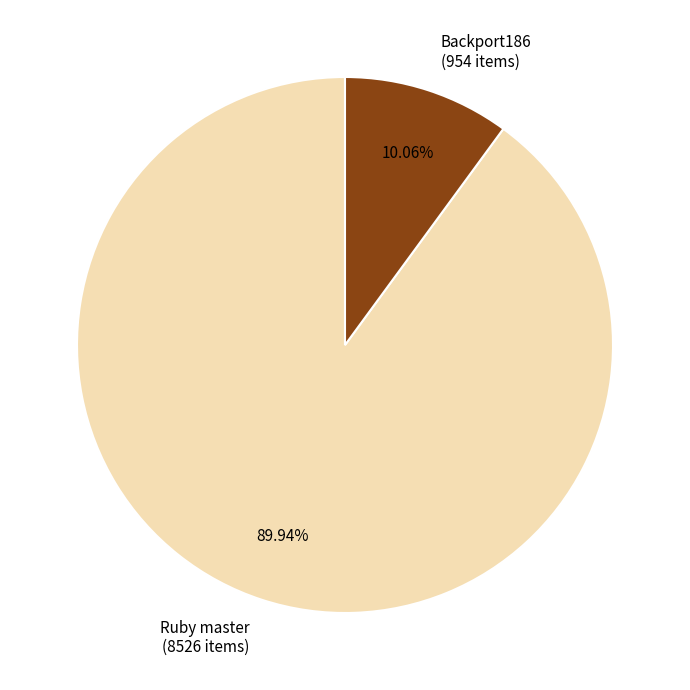

What is the ratio of the value at Ruby master to the value at Backport186?

8.9